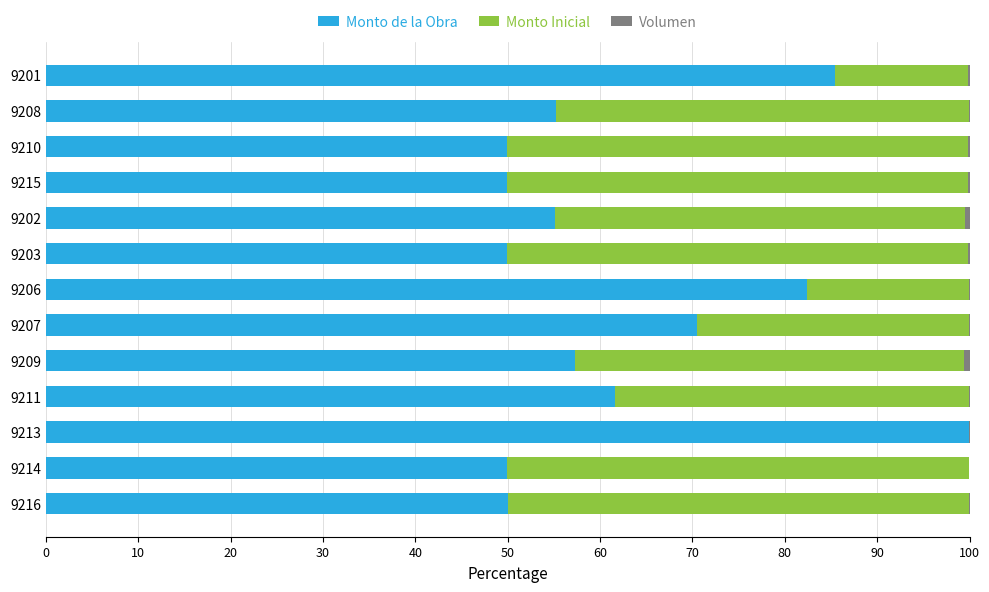

The Monto de la Obra series shows 82.5 at 9206. True or false?

True